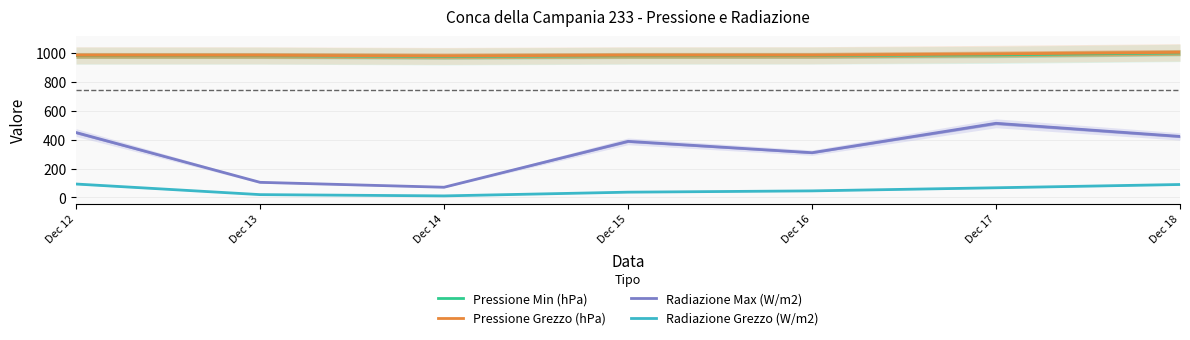

True or false: Radiazione Grezzo (W/m2) and Pressione Grezzo (hPa) cross at least once.

False